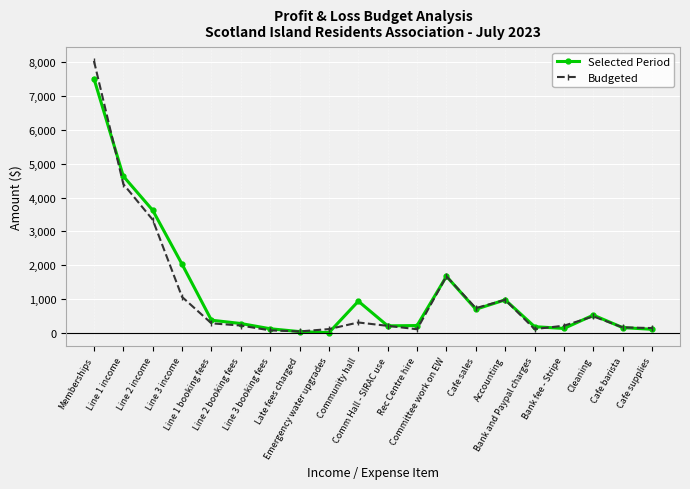

What is the highest value of the Budgeted series?

8045.0